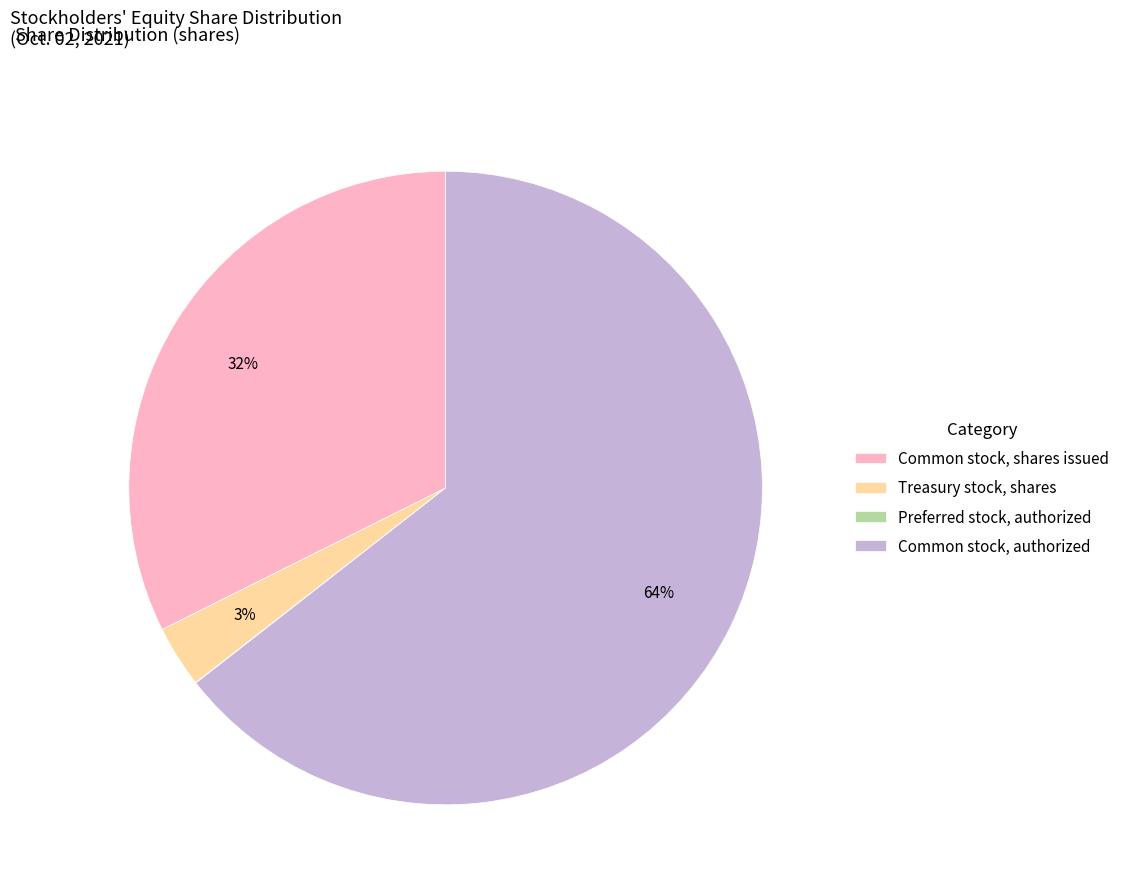

Does any single category account for the majority?

Yes